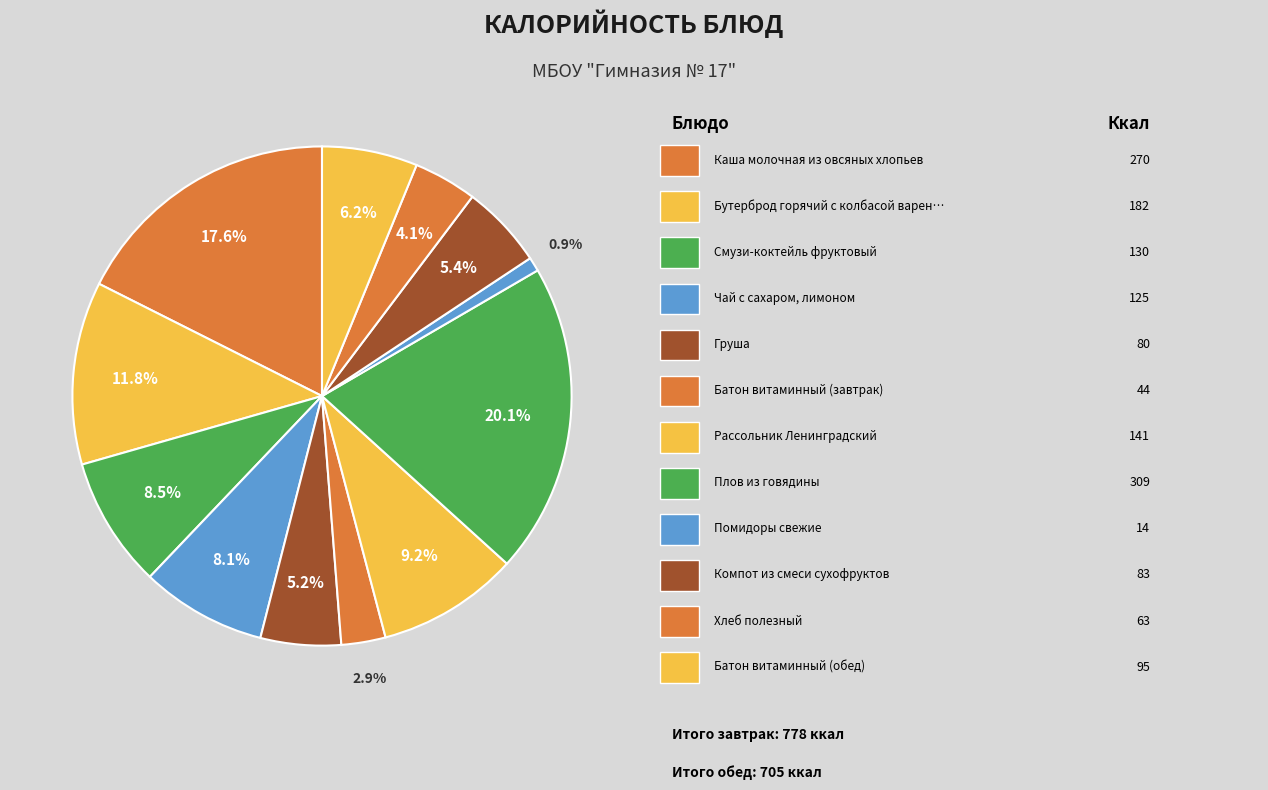

Is there a majority slice in this chart?

No